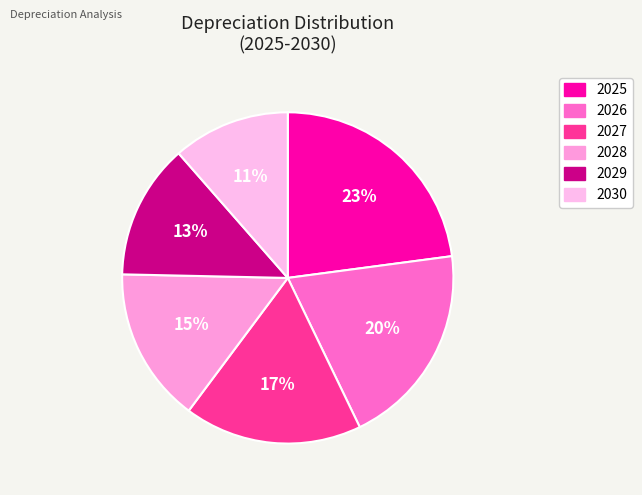

What percentage is NOT represented by 2029?

86.8%